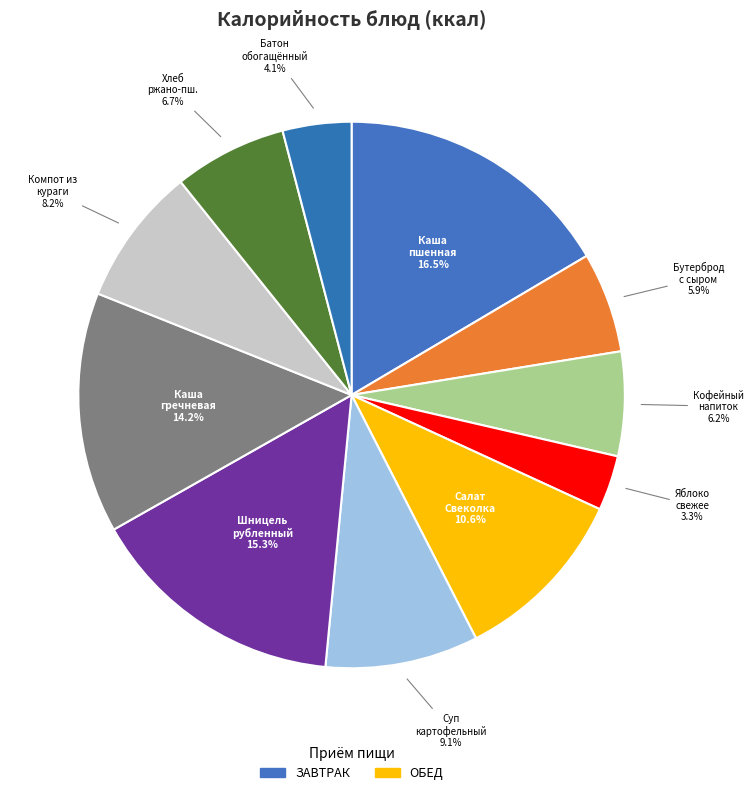

Which category has the biggest portion of the pie?

Каша пшенная